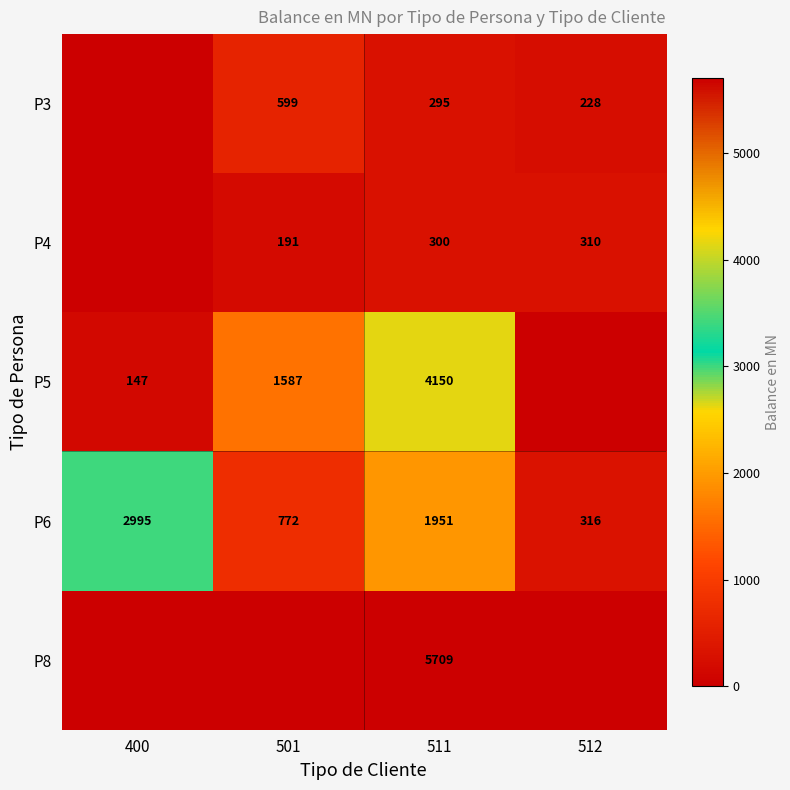

Rank the series at 511 from highest to lowest value.

P8, P5, P6, P4, P3